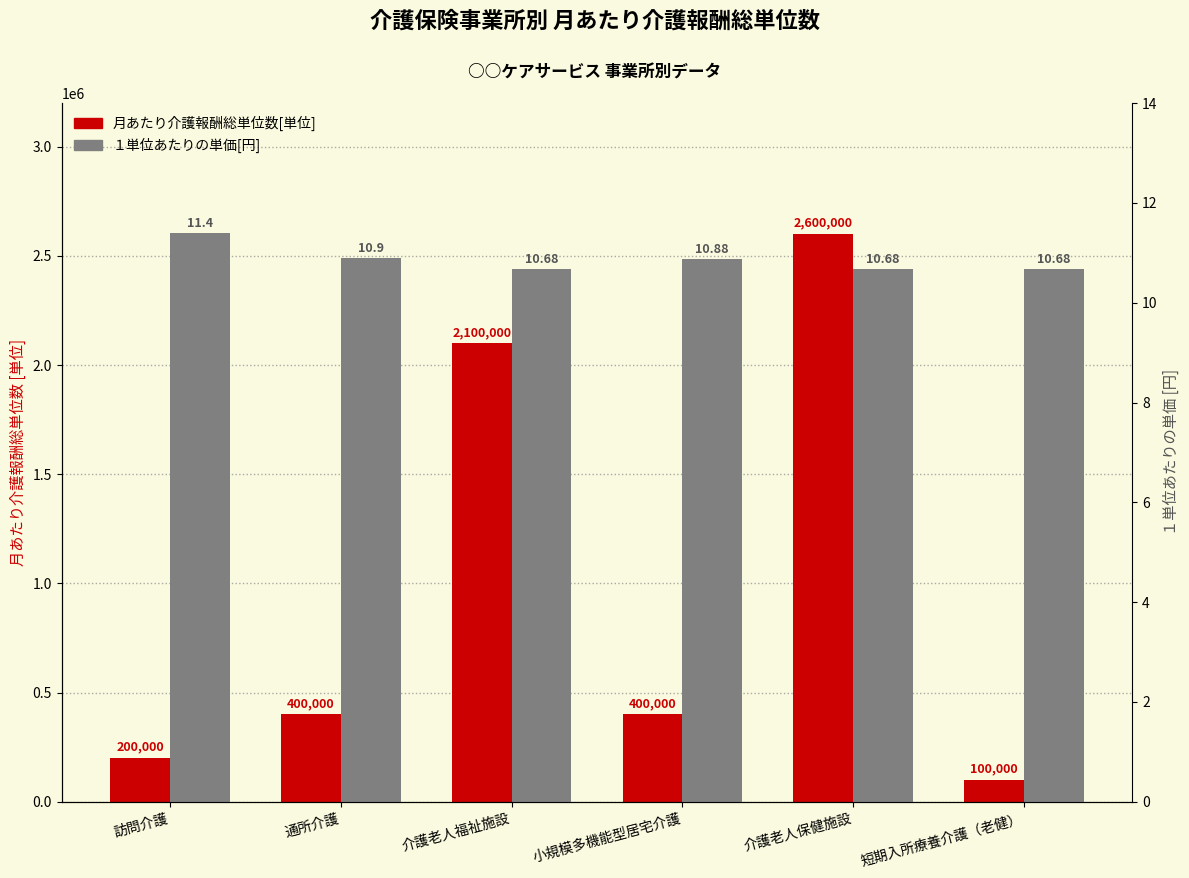

Rank the series by their average value, from lowest to highest.

１単位あたりの単価[円], 月あたり介護報酬総単位数[単位]